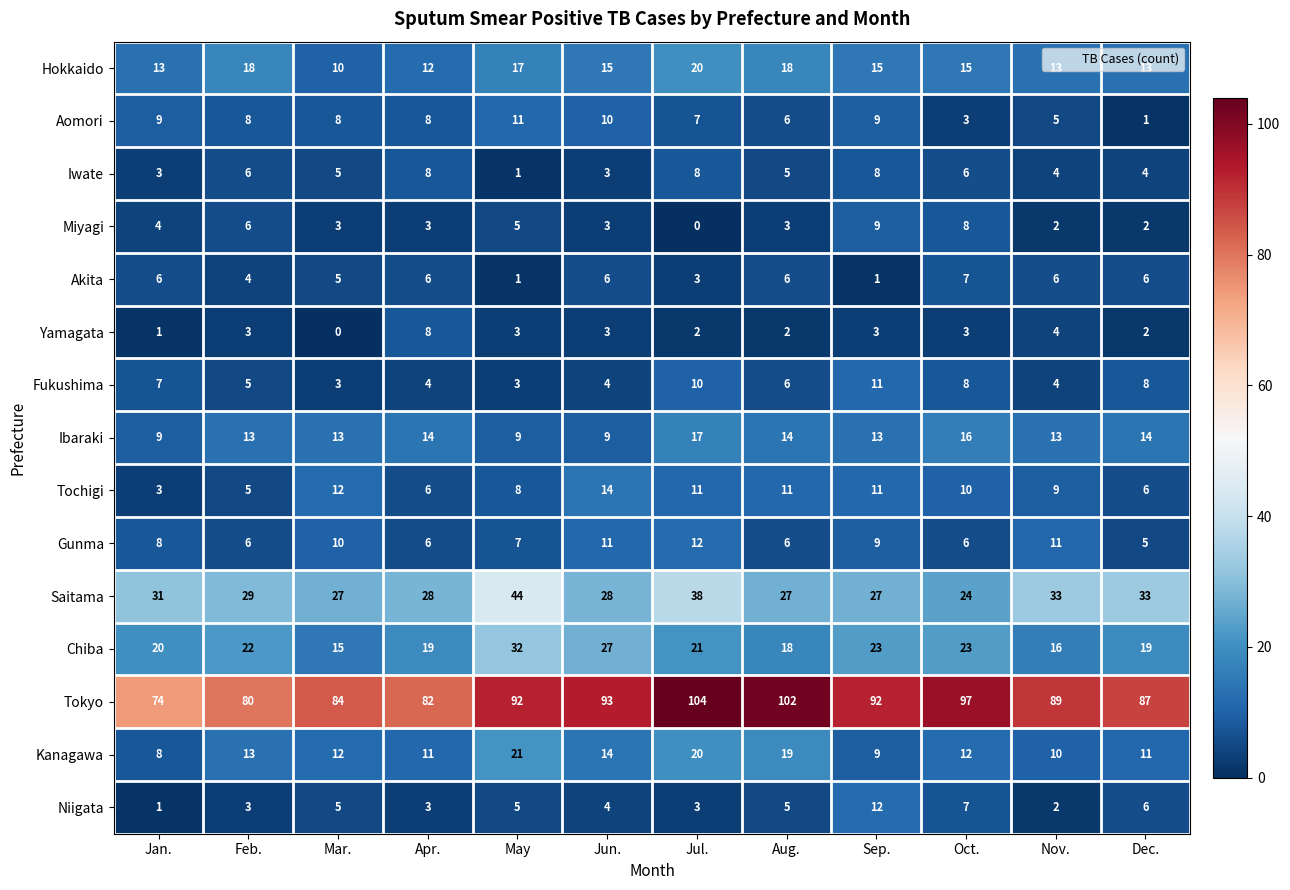

What is the total value across all series at Nov.?

221